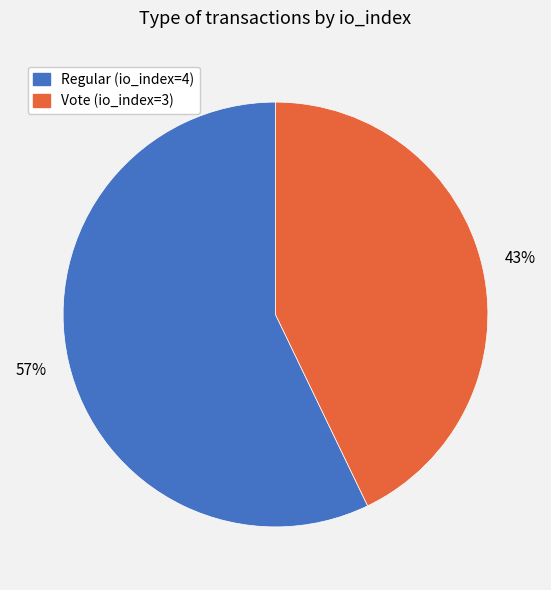

To the nearest percent, what is the average slice percentage?

50%